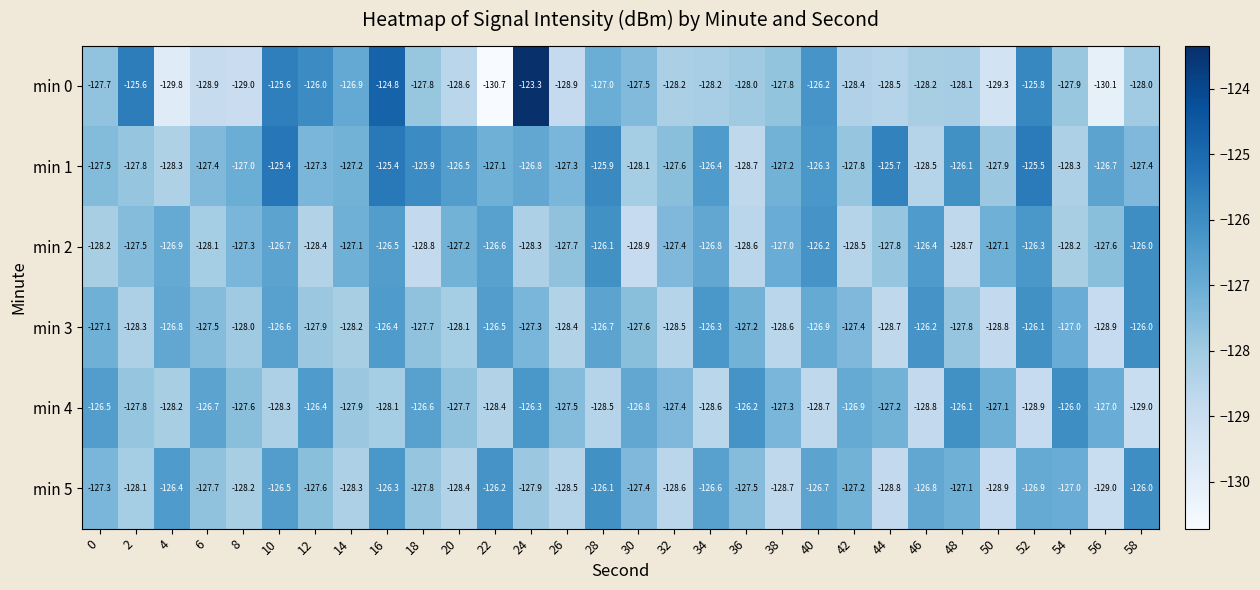

At which label does min 0 reach its peak?

24